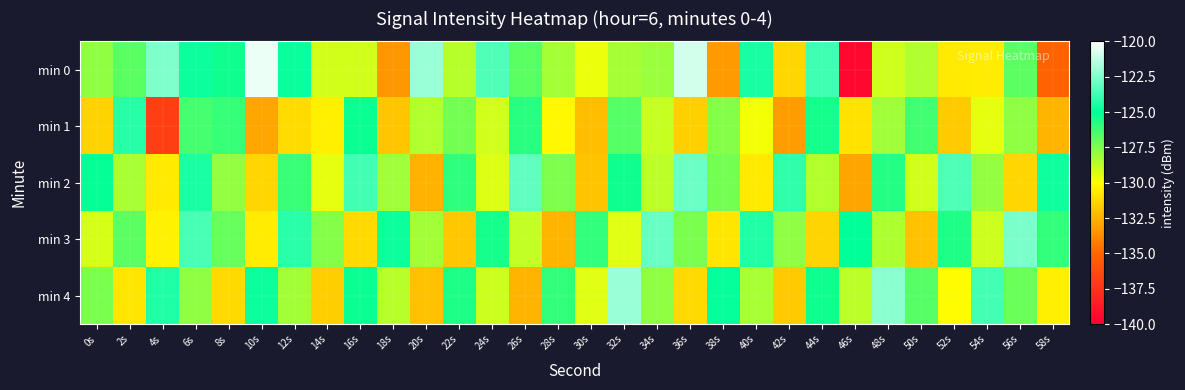

What is the total value across all series at 44s?

-634.4